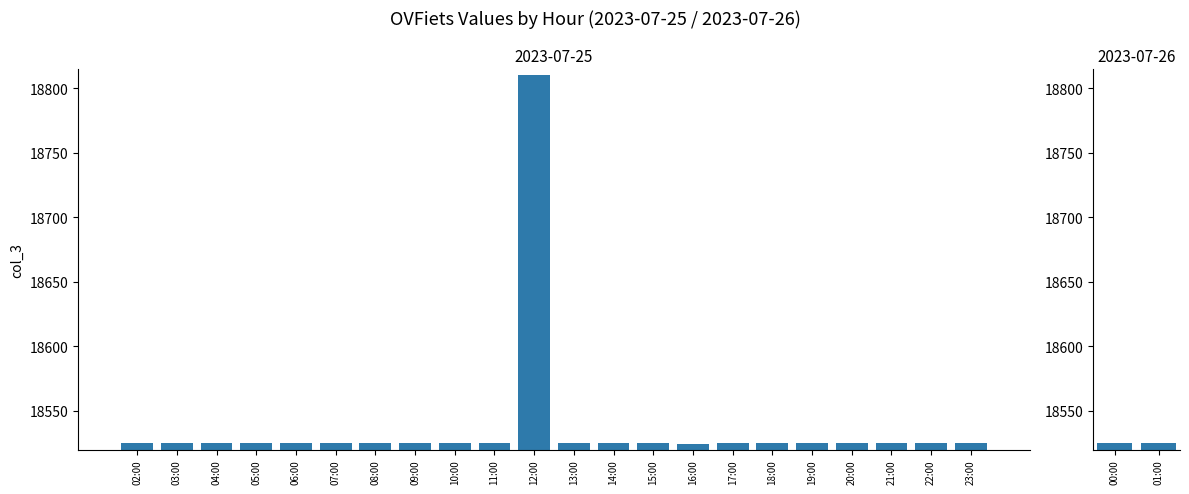

What is the value of the 18th bar from the left?

18525